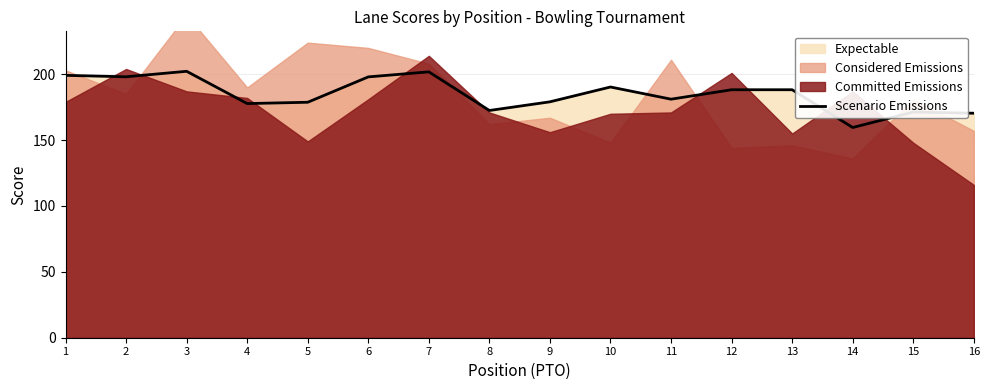

How many data points are less than 188?

8